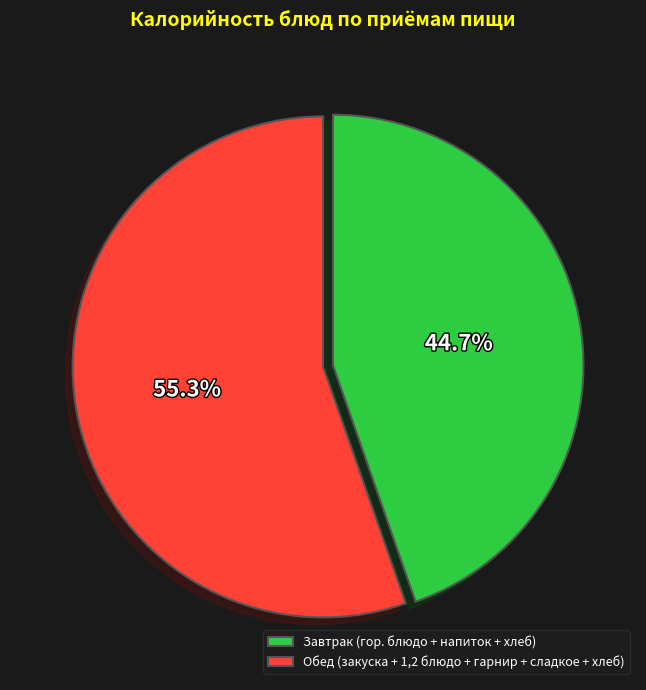

How many slices are in this pie chart?

2